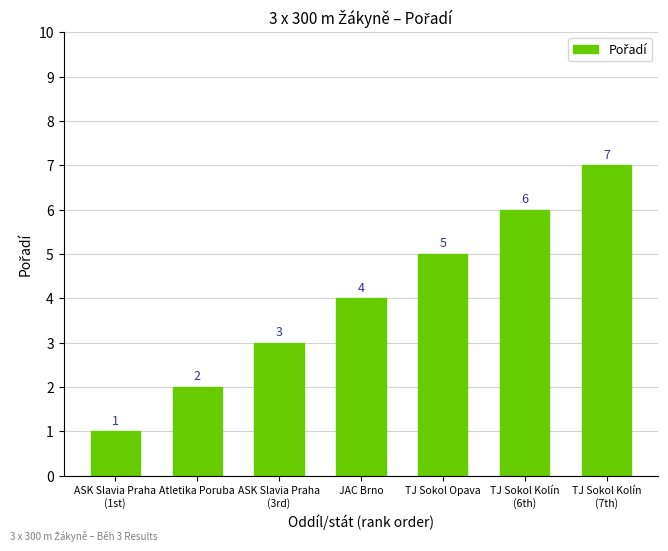

Count the number of data series in this chart.

1